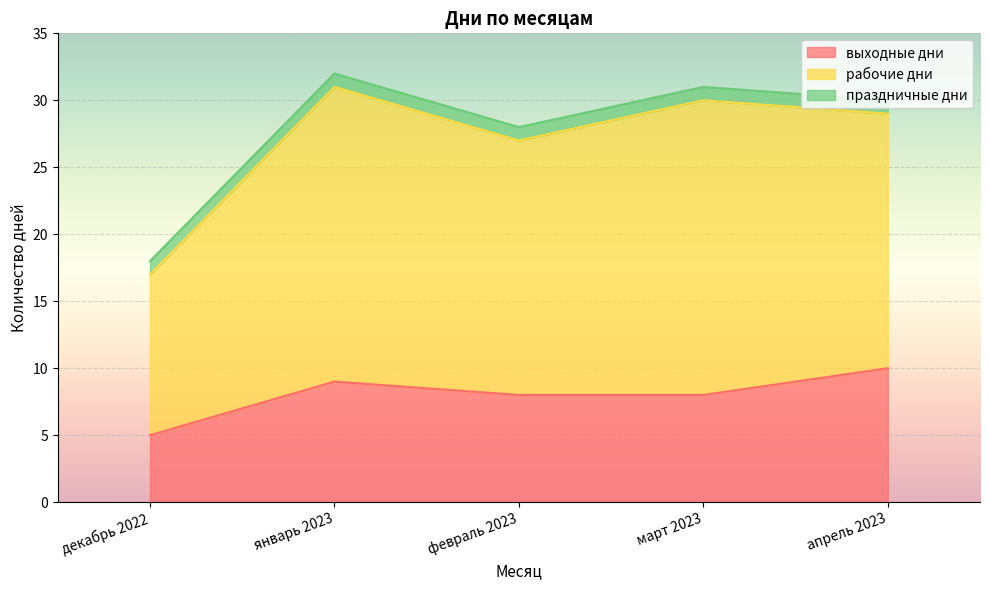

What position from the right is январь 2023?

4